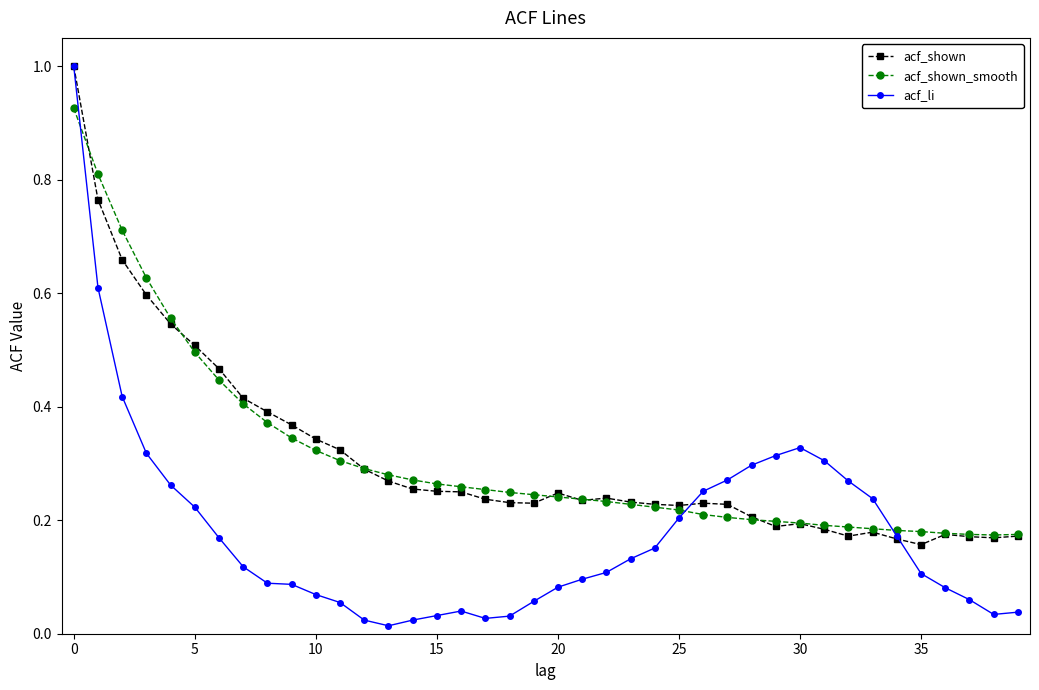

Which series has the widest spread of values?

acf_li